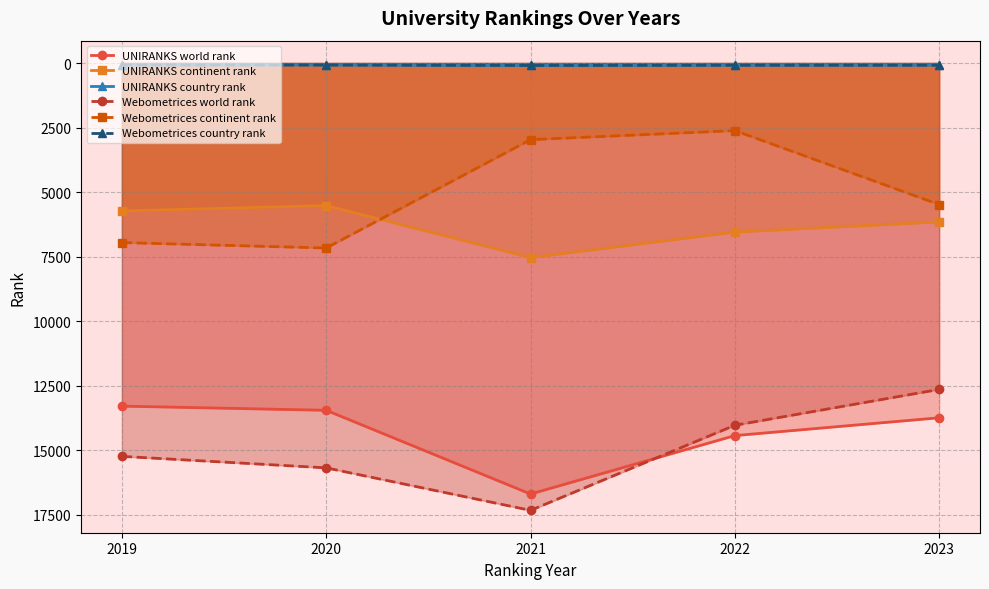

Reading left to right, extract all data points from this chart.

UNIRANKS world rank: 13294	13456	16700	14436	13745
UNIRANKS continent rank: 5733	5523	7538	6549	6155
UNIRANKS country rank: 70	73	95	82	81
Webometrices world rank: 15241	15686	17333	14036	12647
Webometrices continent rank: 6957	7168	2969	2618	5483
Webometrices country rank: 74	78	94	85	84